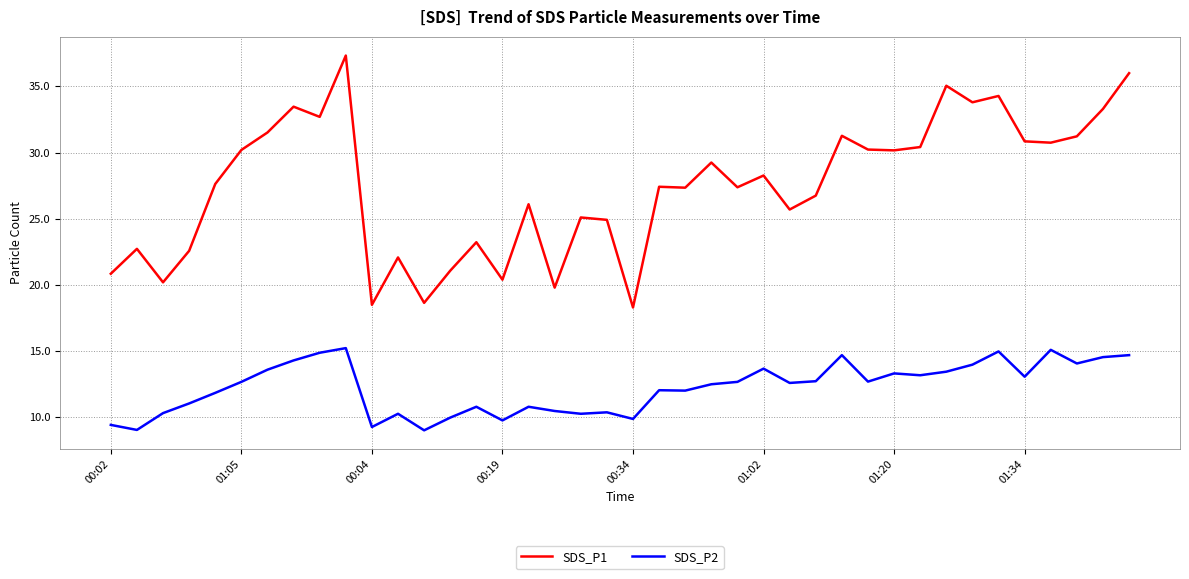

What is the minimum value shown in the chart?

9.0